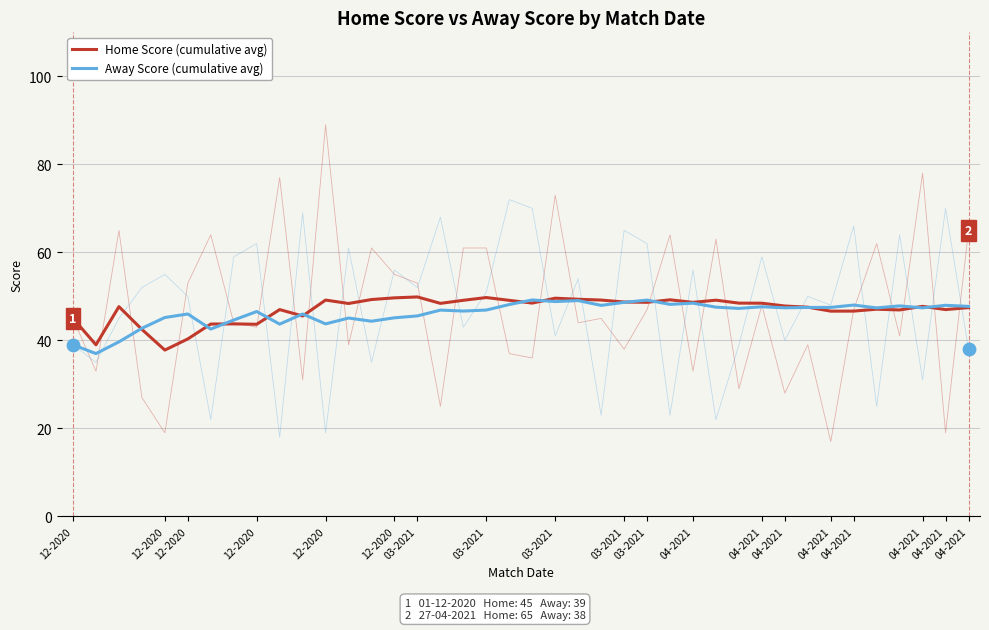

What are all the series names shown in the legend?

Home Score (cumulative avg), Away Score (cumulative avg)